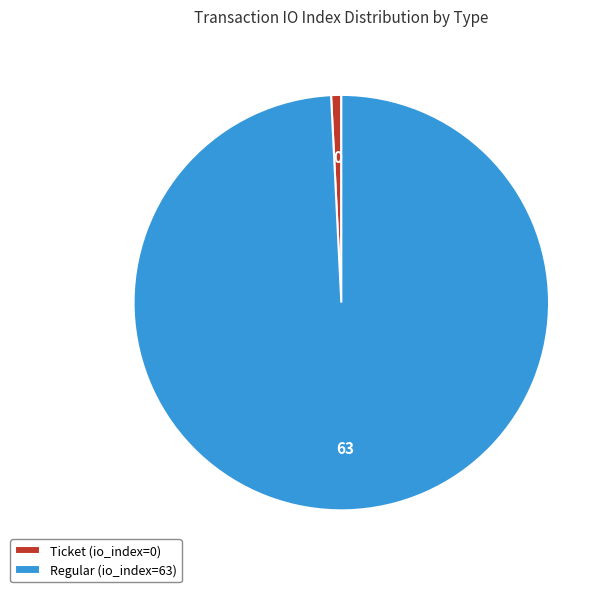

Does any single category account for the majority?

Yes